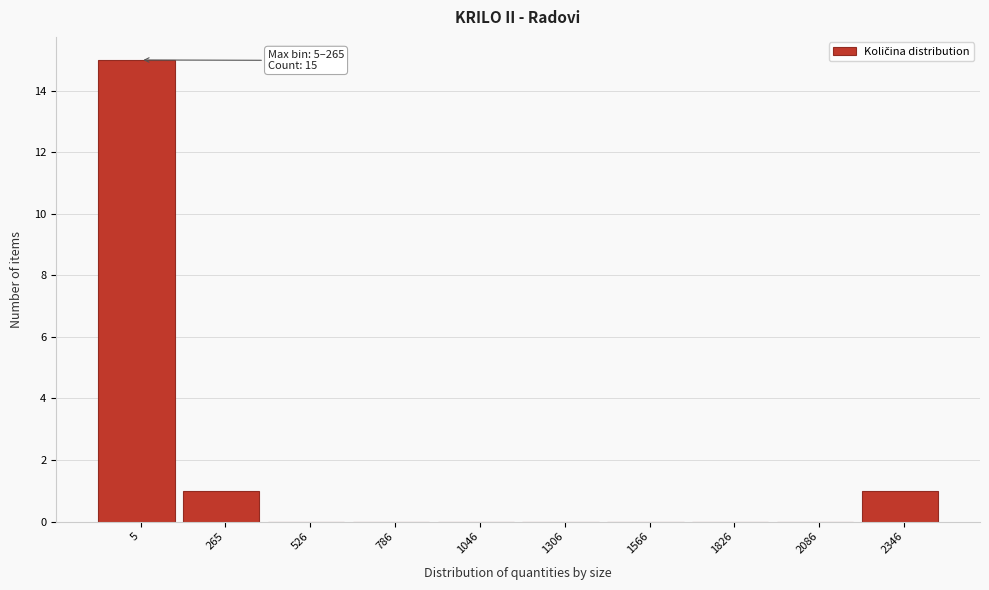

Reading left to right, extract all data points from this chart.

5=15	265=1	526=0	786=0	1046=0	1306=0	1566=0	1826=0	2086=0	2346=1